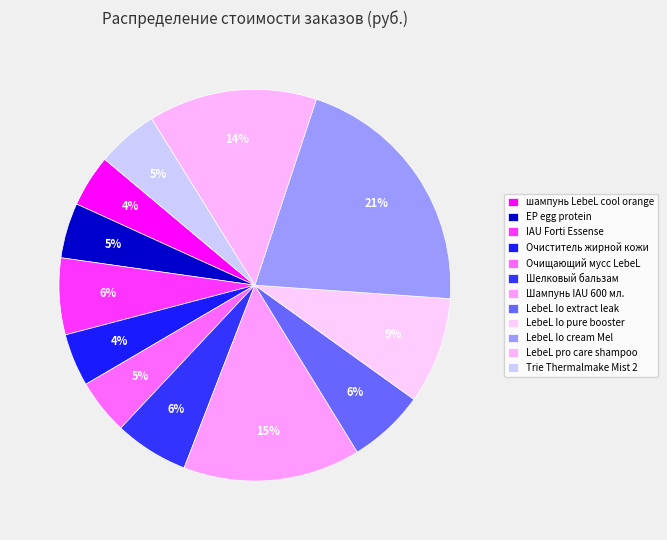

To the nearest percent, what portion does Trie Thermalmake Mist 2 represent?

5%